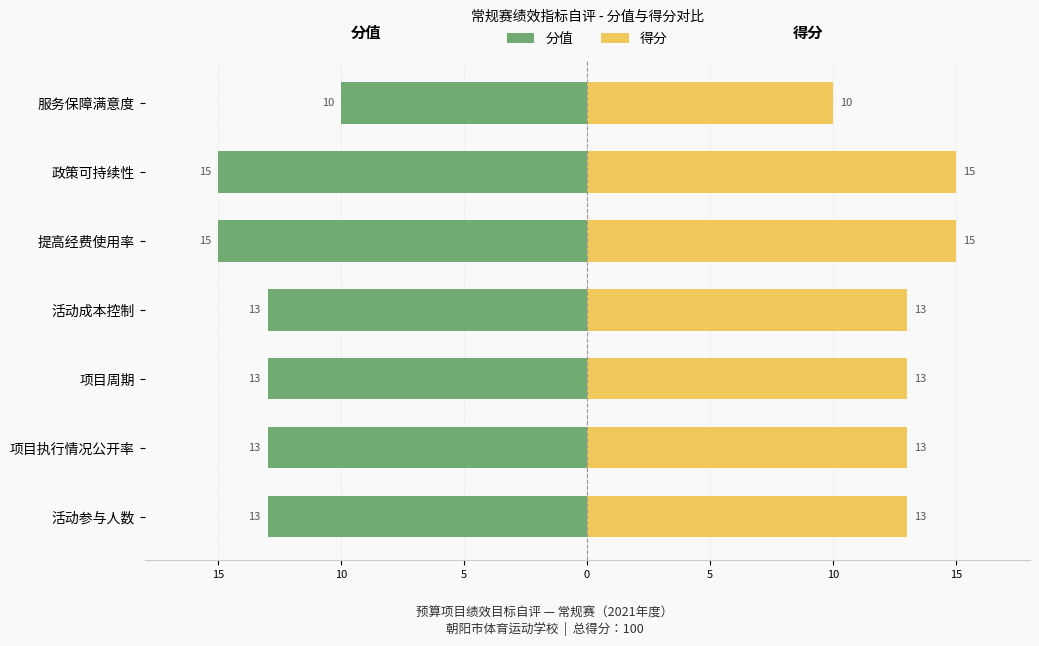

What is the average value of the 得分 series?

13